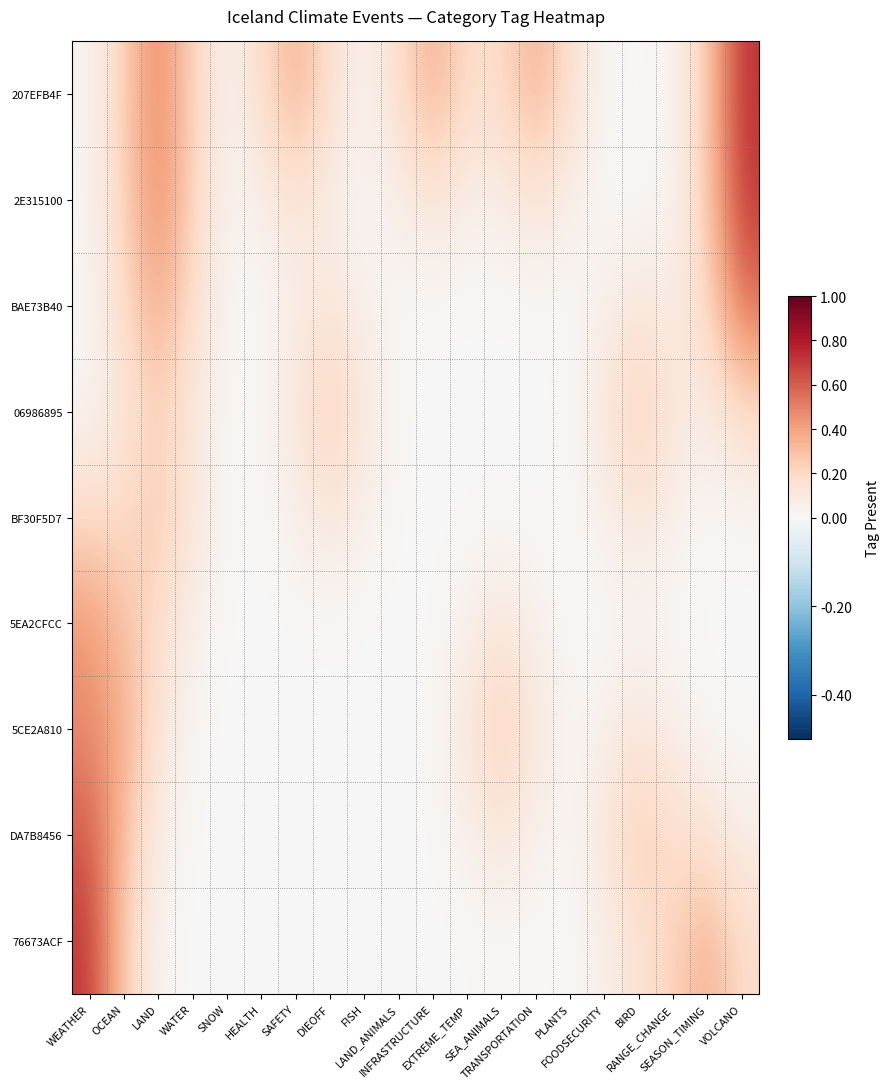

At how many categories does at least one series exceed 0?

20